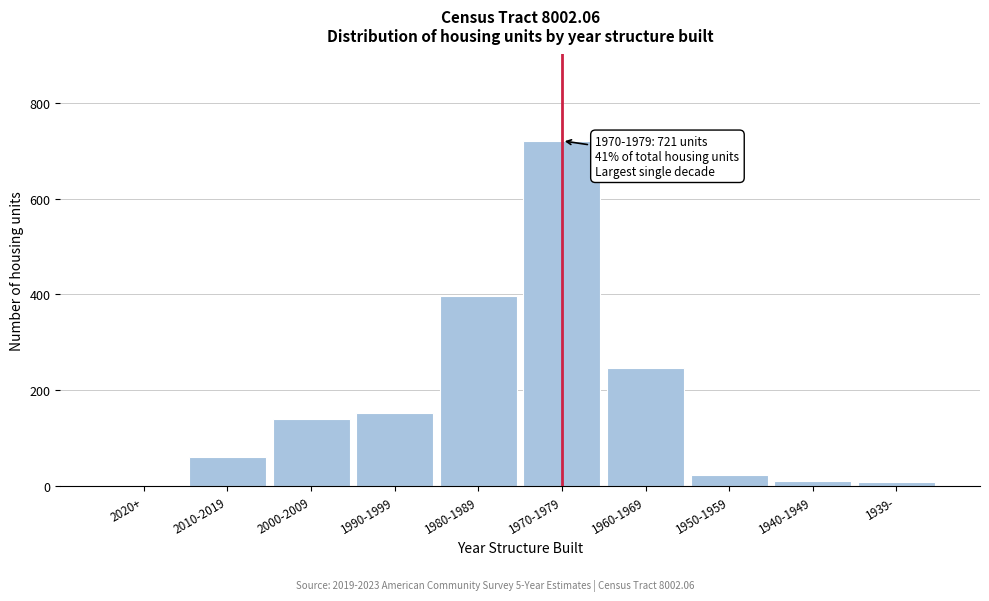

Approximately how many times larger is the value at 1990-1999 compared to 1960-1969?

0.6